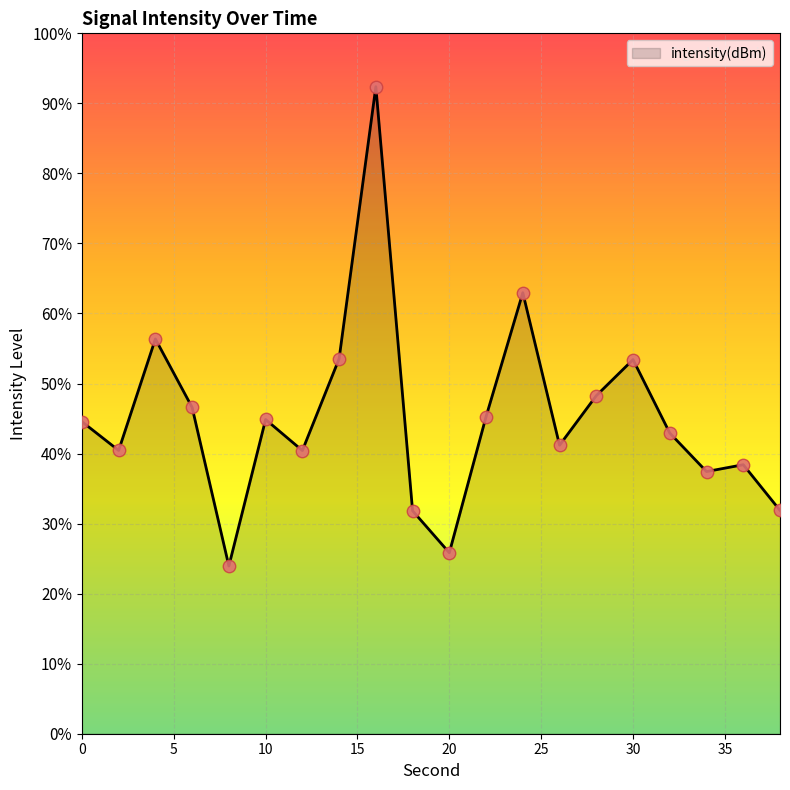

What is the difference between the maximum and minimum values?

68.4